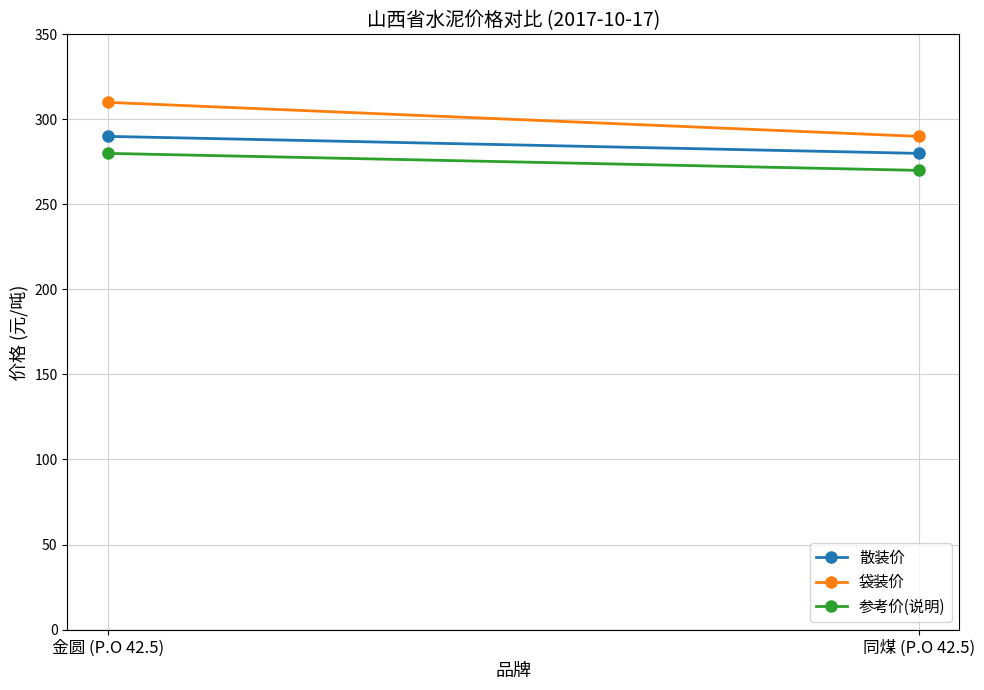

How many 袋装价 values are between 290 and 310?

2